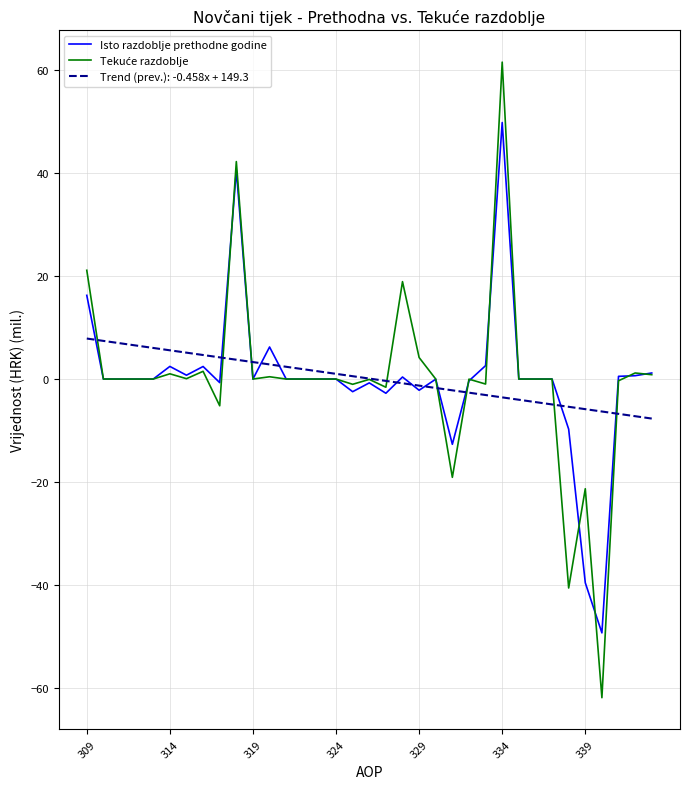

What is the maximum value shown in the chart?

61.6